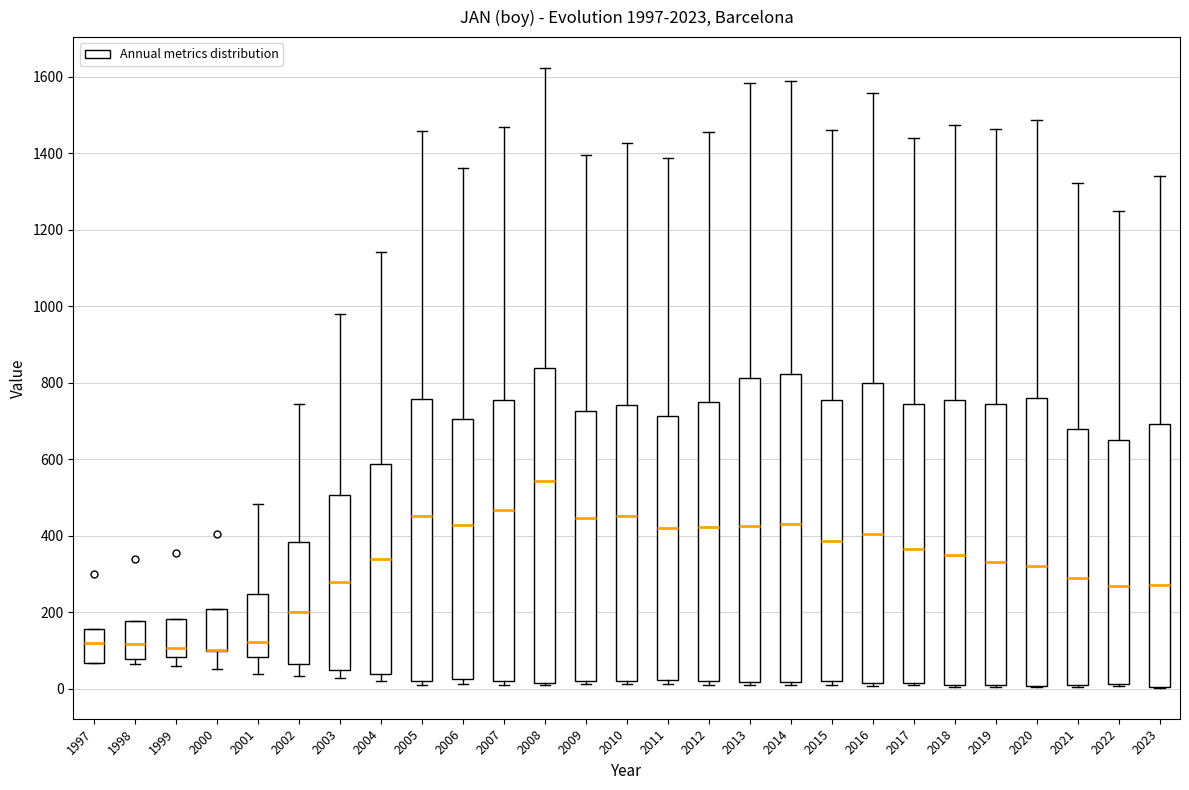

Where does the upper whisker of the box at x = 2016 end on the y-axis? The values are not printed on the chart, so give them approximately, as read against the axis.

1560